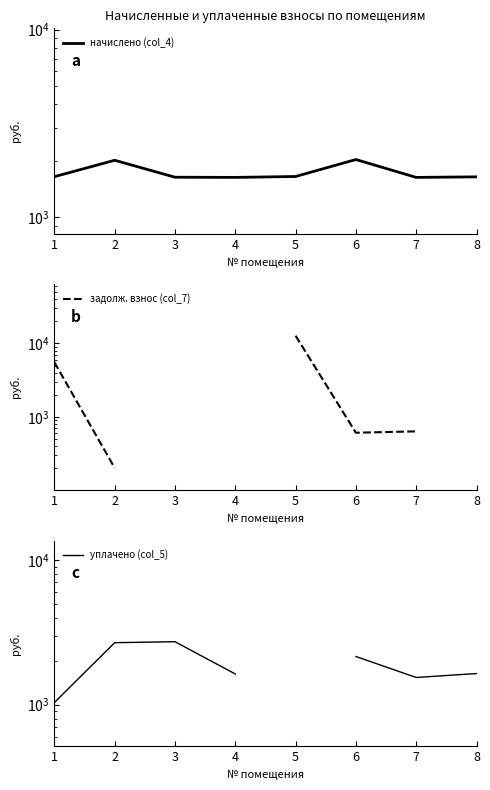

Is the value of задолж. взнос (col_7) at 7 greater than the value of уплачено (col_5) at 3?

No